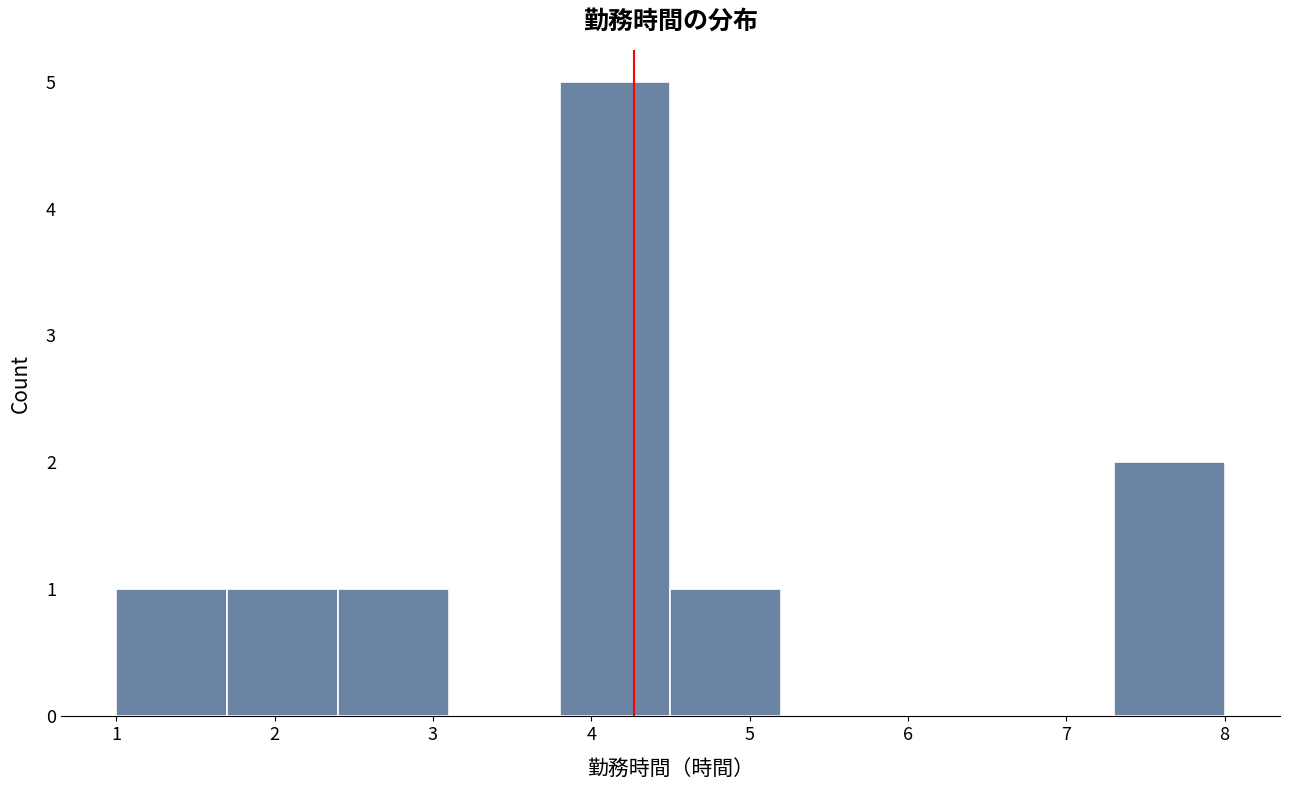

Reading left to right, transcribe this chart: for each bar, give the range it covers on the x-axis and its height. The values are not printed on the chart, so give them approximately, as read against the axis.

1.0 to 1.7: 1
1.7 to 2.4: 1
2.4 to 3.1: 1
3.1 to 3.8: 0
3.8 to 4.5: 5
4.5 to 5.2: 1
5.2 to 5.9: 0
5.9 to 6.6: 0
6.6 to 7.3: 0
7.3 to 8.0: 2